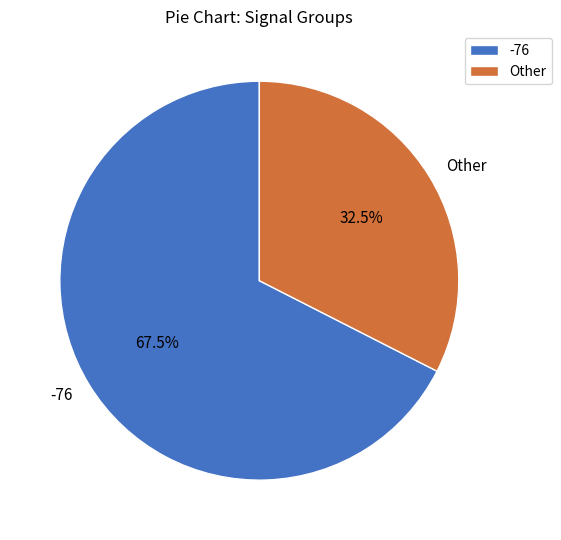

Does any single category account for the majority?

Yes